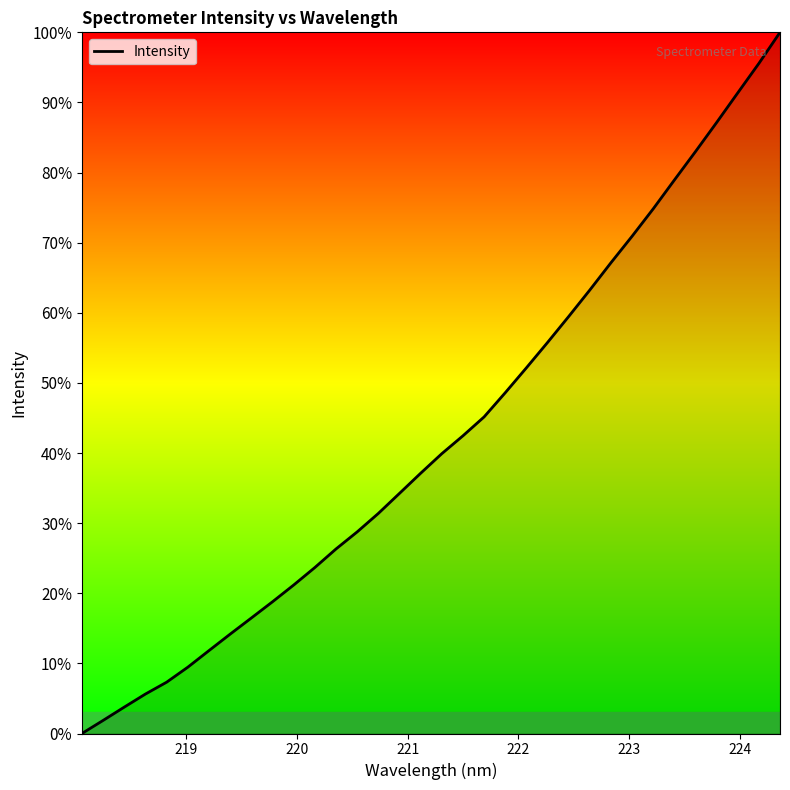

What is the difference between the maximum and minimum values?

100.0